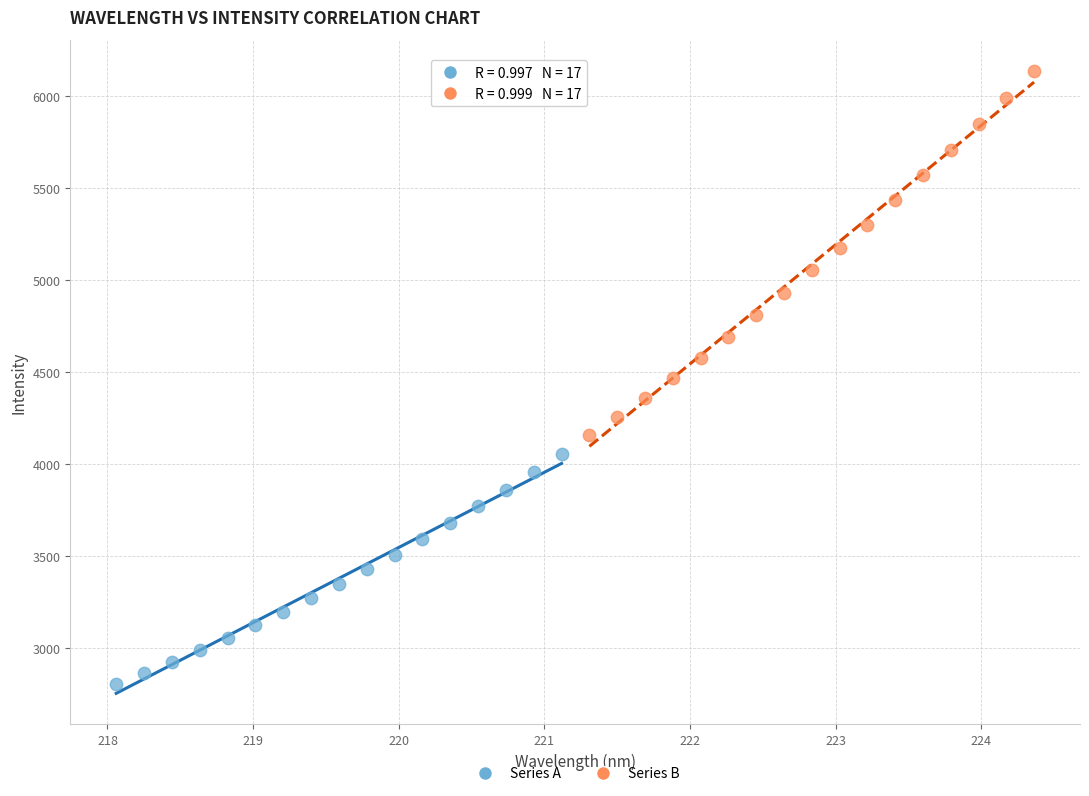

Which series contains the lowest Y value?

Series A